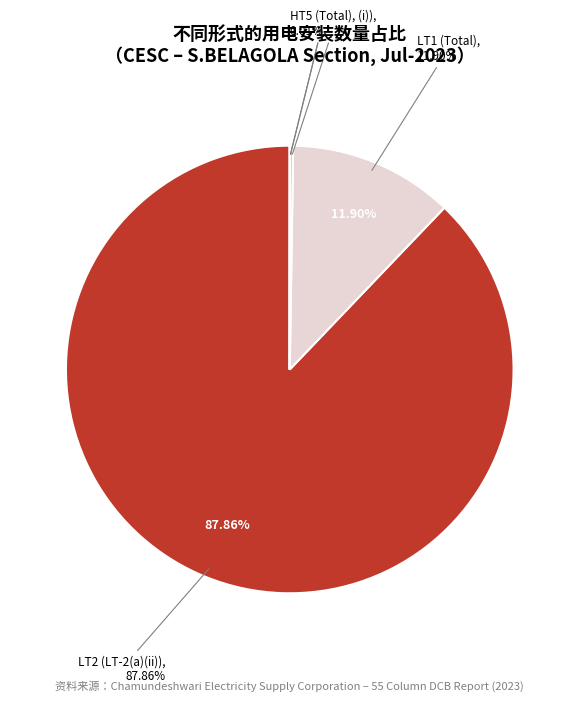

Rank the categories by value from highest to lowest.

LT2, LT1, LT3 & Others, HT2, HT5